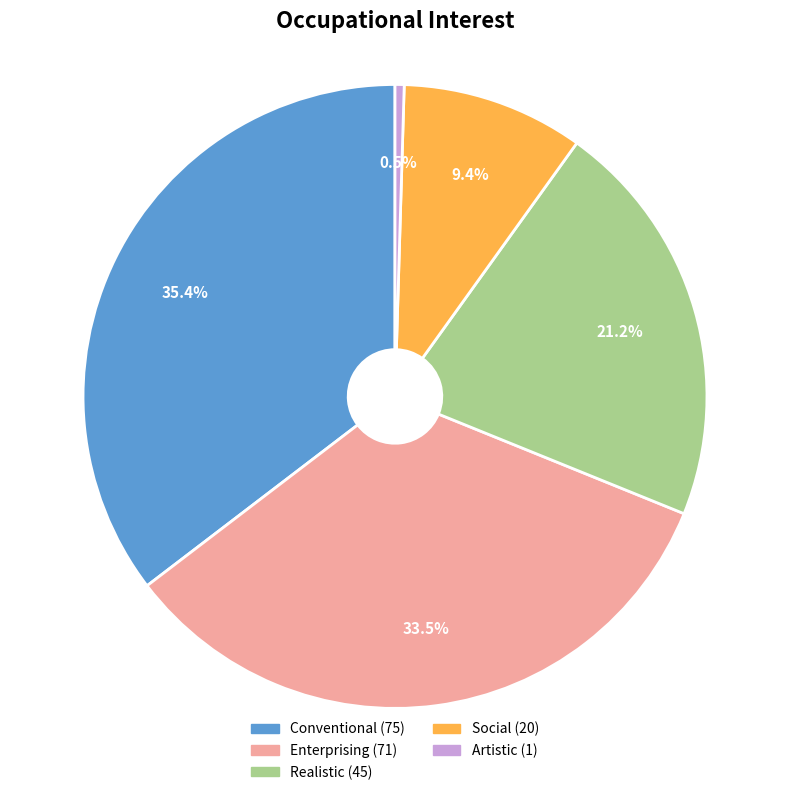

Is there any slice that represents more than half of the pie?

No